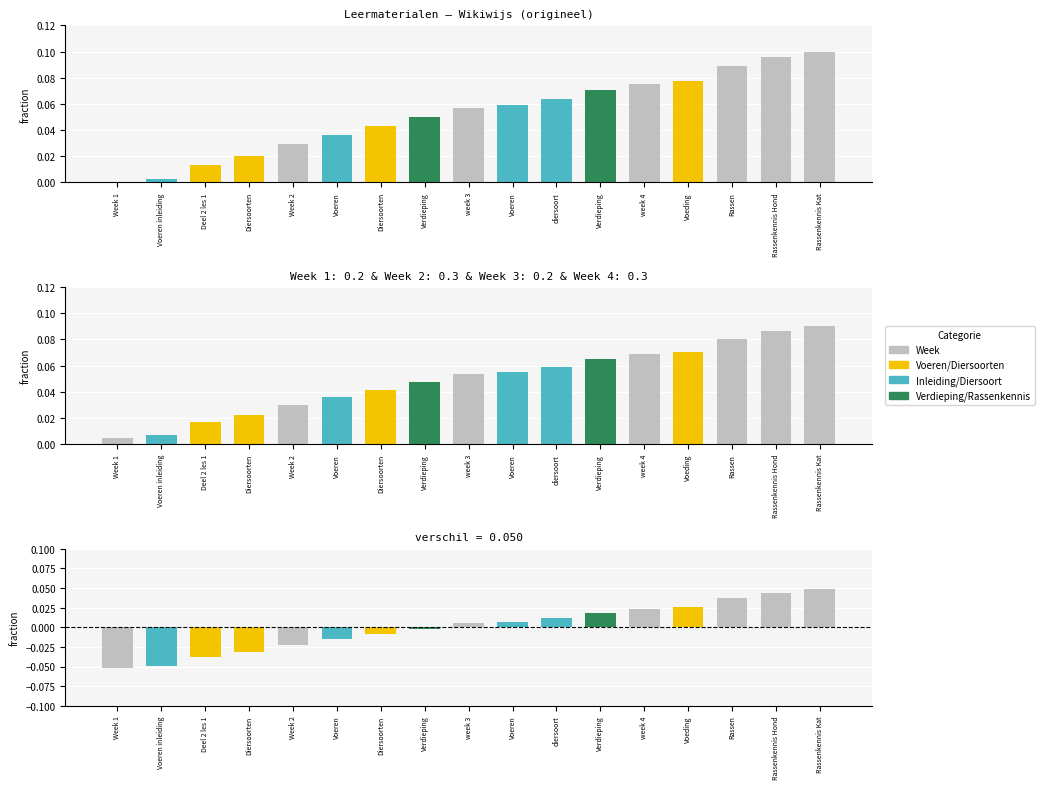

Which label corresponds to the largest value in the chart?

Rassenkennis Kat